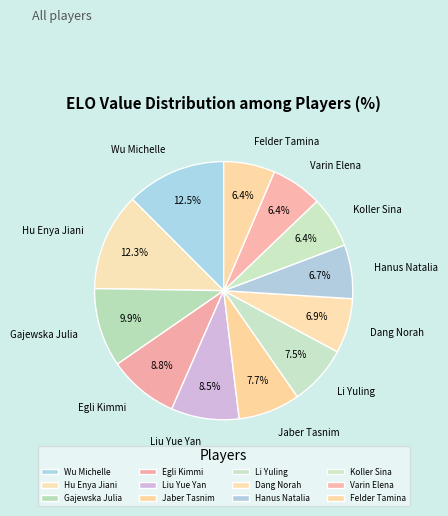

Between Jaber Tasnim and Hu Enya Jiani, which is larger?

Hu Enya Jiani